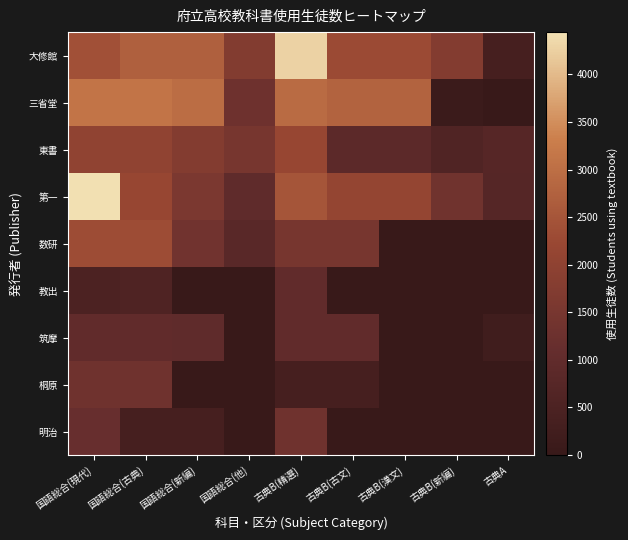

Which label corresponds to the largest value in the chart?

国語総合(現代)